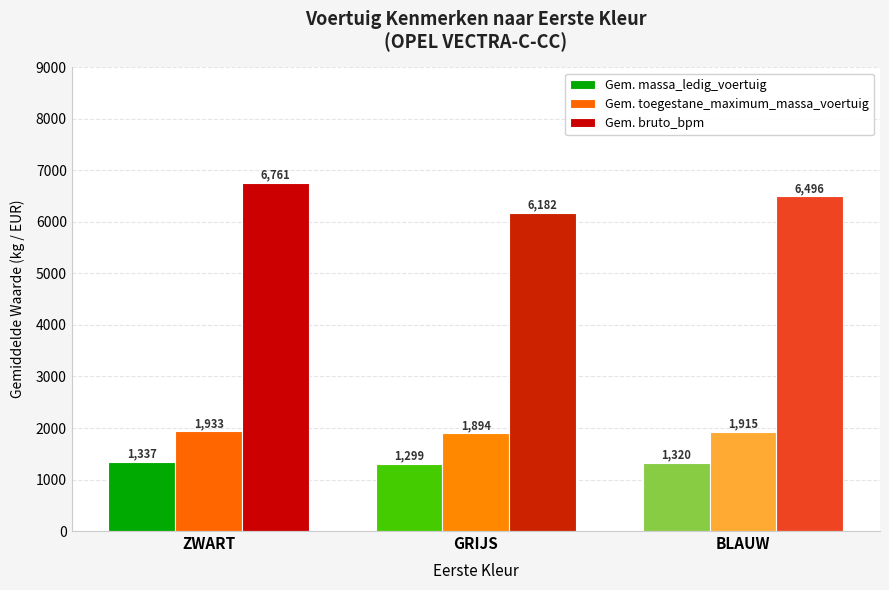

At which label does Gem. toegestane_maximum_massa_voertuig first exceed 1915?

ZWART